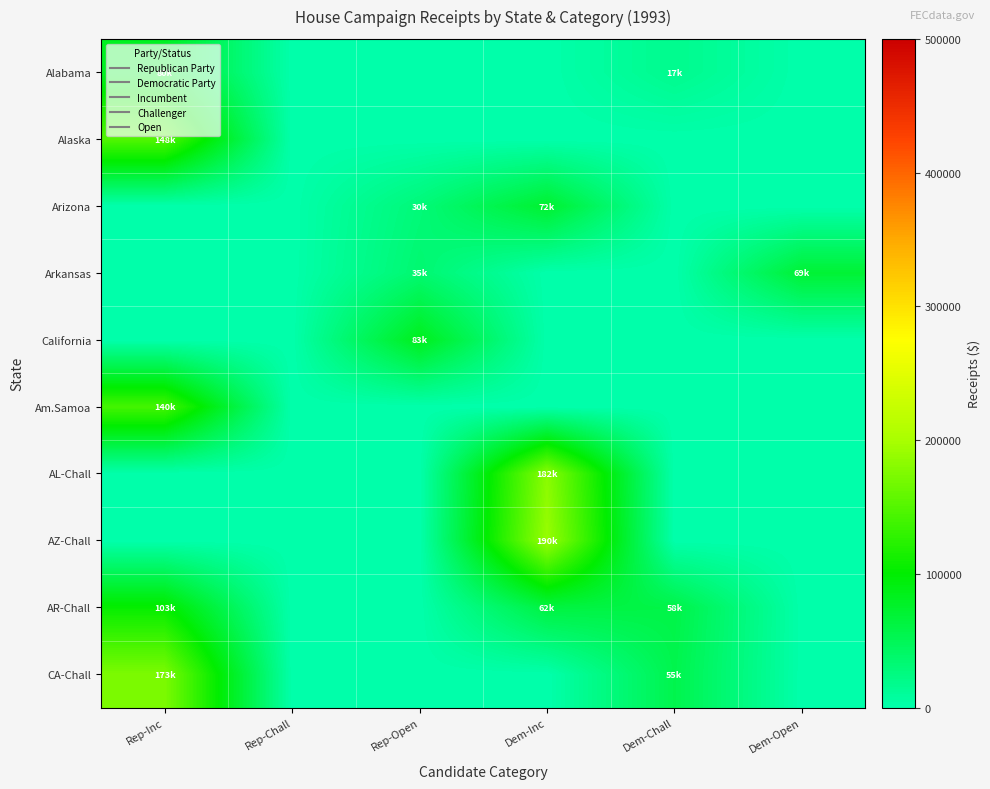

Rank the series by their maximum value, from highest to lowest.

AZ-Chall, AL-Chall, CA-Chall, Alaska, Am.Samoa, AR-Chall, California, Alabama, Arizona, Arkansas